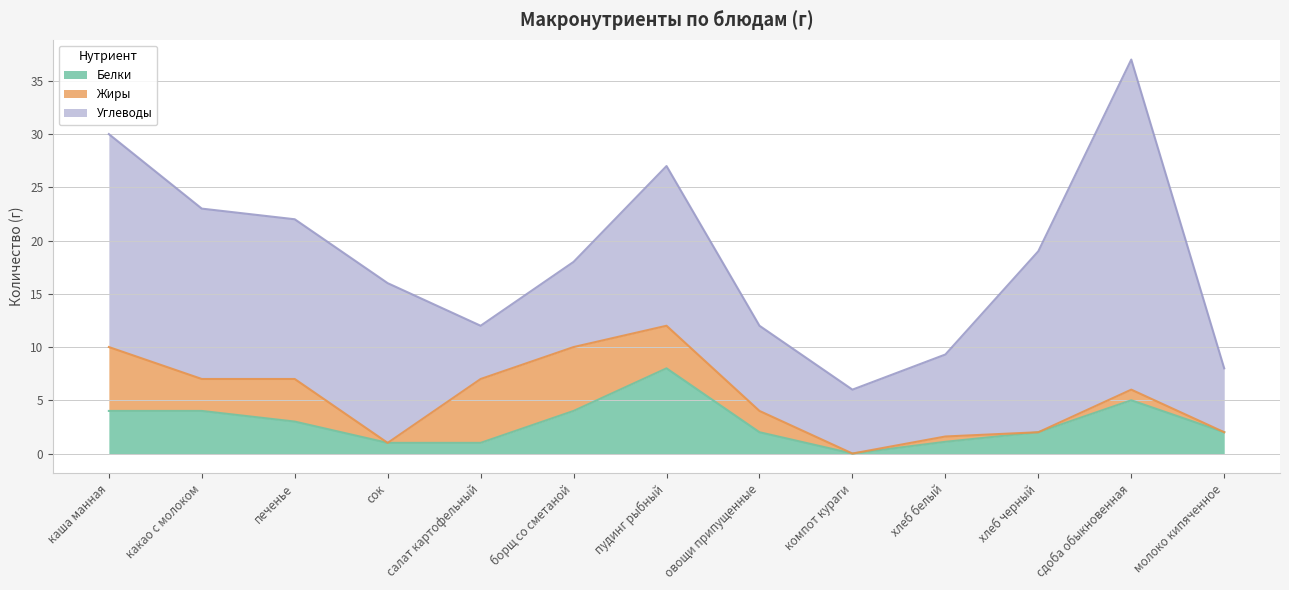

True or false: Белки has more than 2 points higher than both neighbors.

False